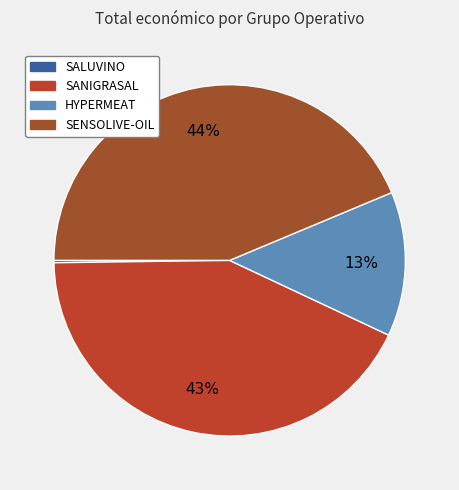

Rank the categories by value from highest to lowest.

SENSOLIVE-OIL, SANIGRASAL, HYPERMEAT, SALUVINO